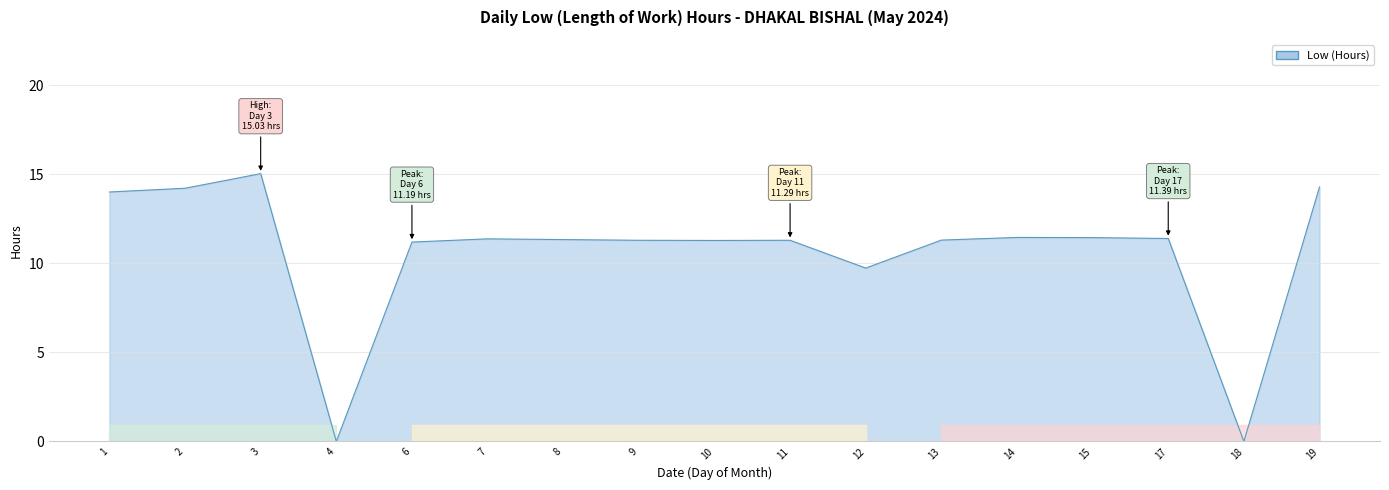

What is the maximum value shown in the chart?

15.0